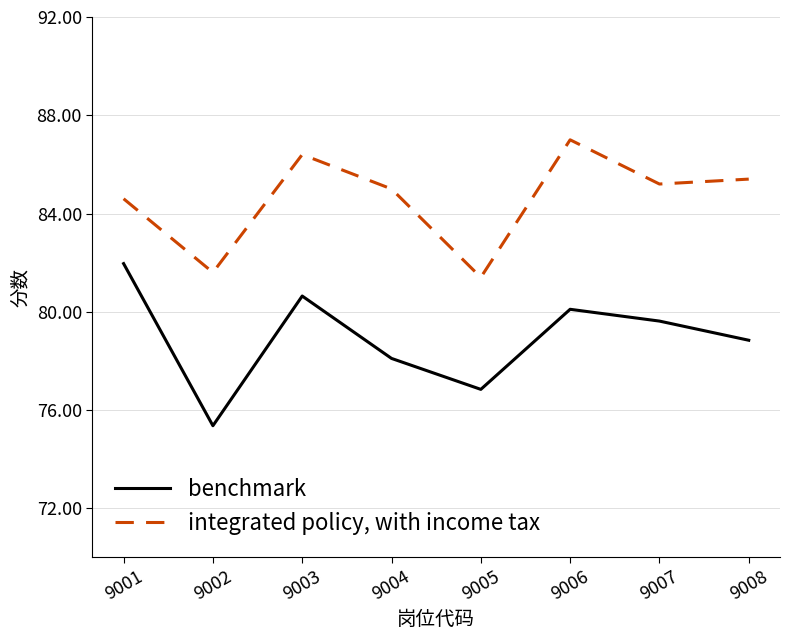

True or false: integrated policy, with income tax has a value of 115.5 at 9004.

False